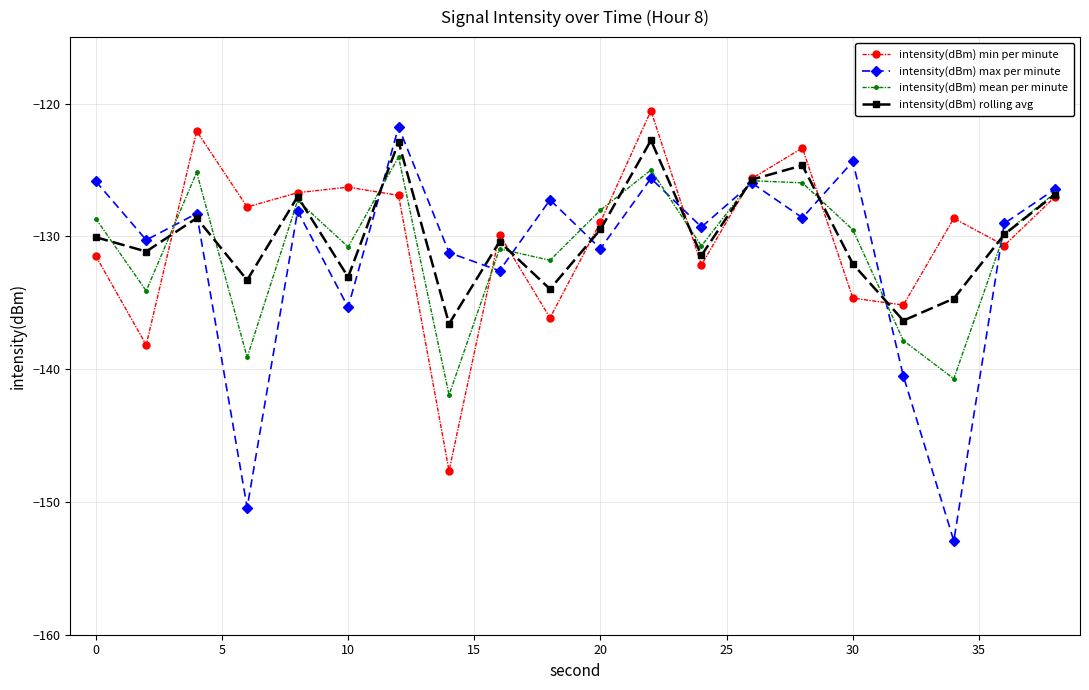

What is the maximum value for intensity(dBm) mean per minute?

-124.0